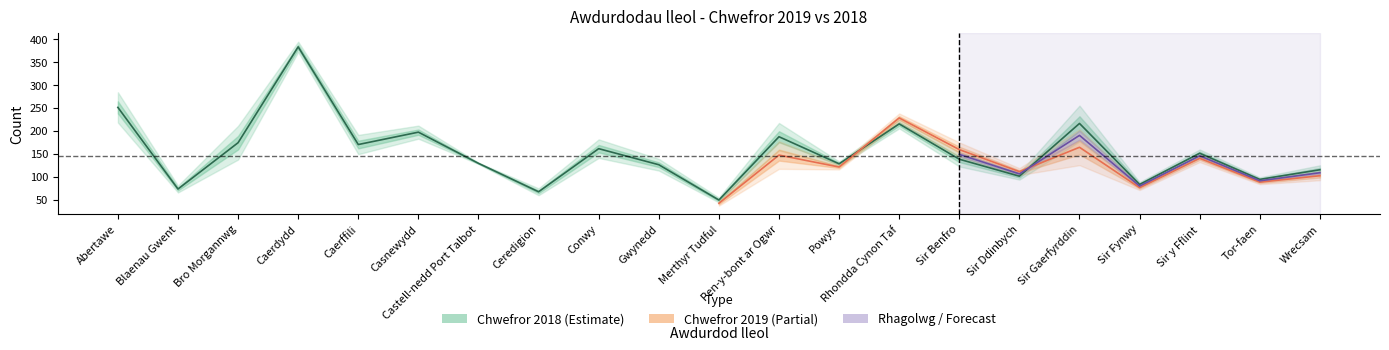

What is the approximate value at Gwynedd, to the nearest 5?

125